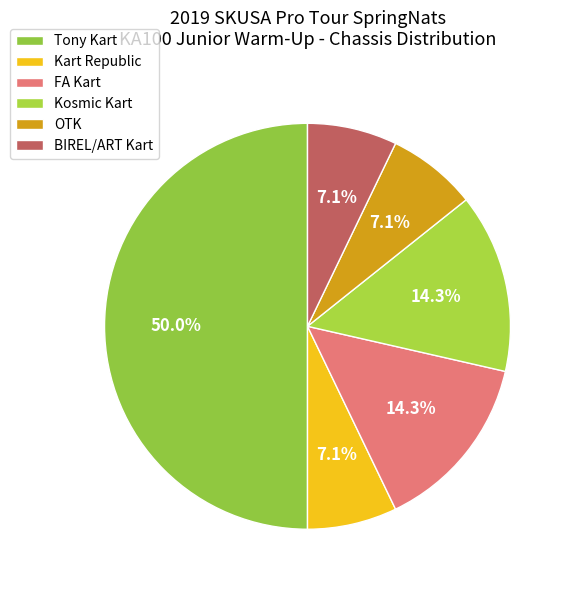

Count the number of slices in the pie.

6